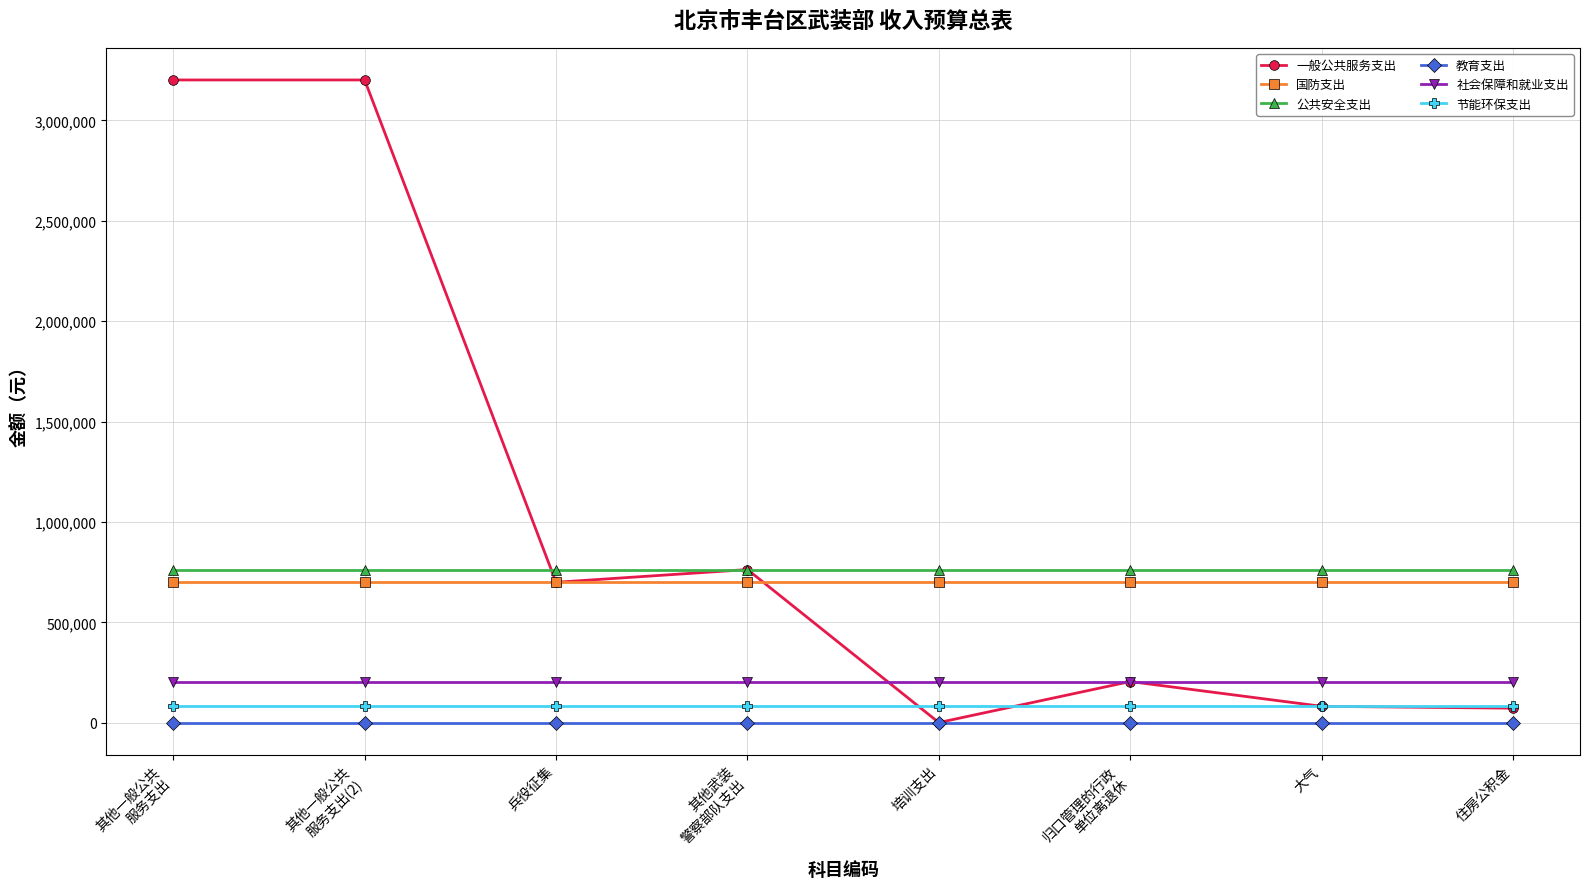

Is it true that 节能环保支出 equals 82500 at 兵役征集?

True